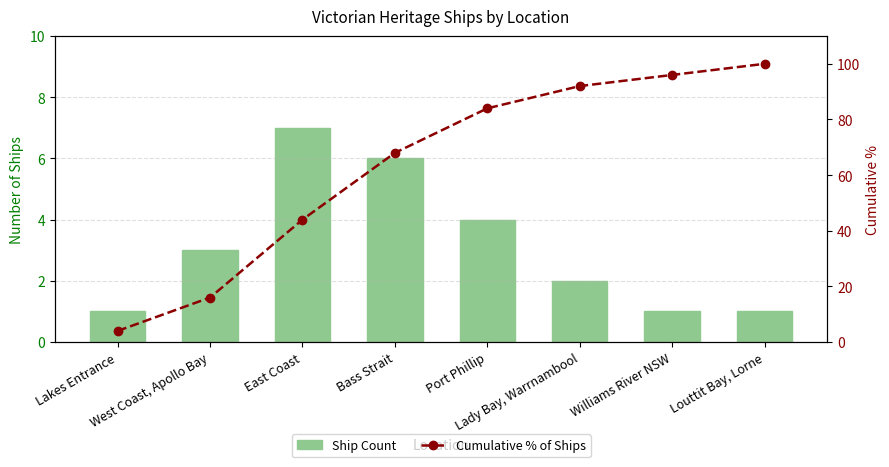

At which category is the sum across all series the highest?

Louttit Bay, Lorne